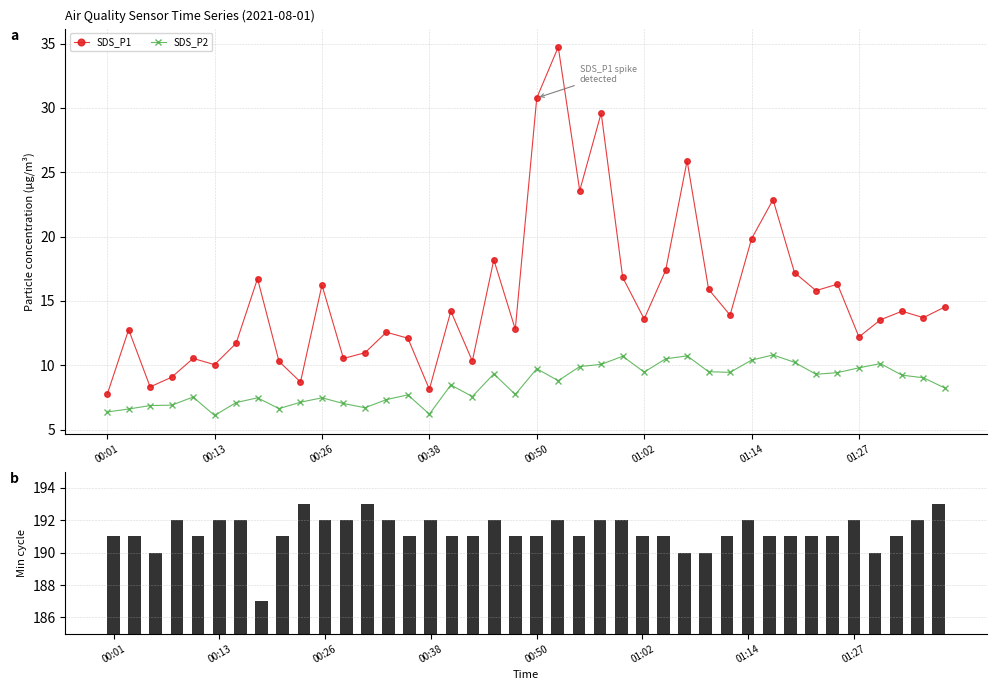

True or false: SDS_P1 and SDS_P2 intersect in this chart.

False